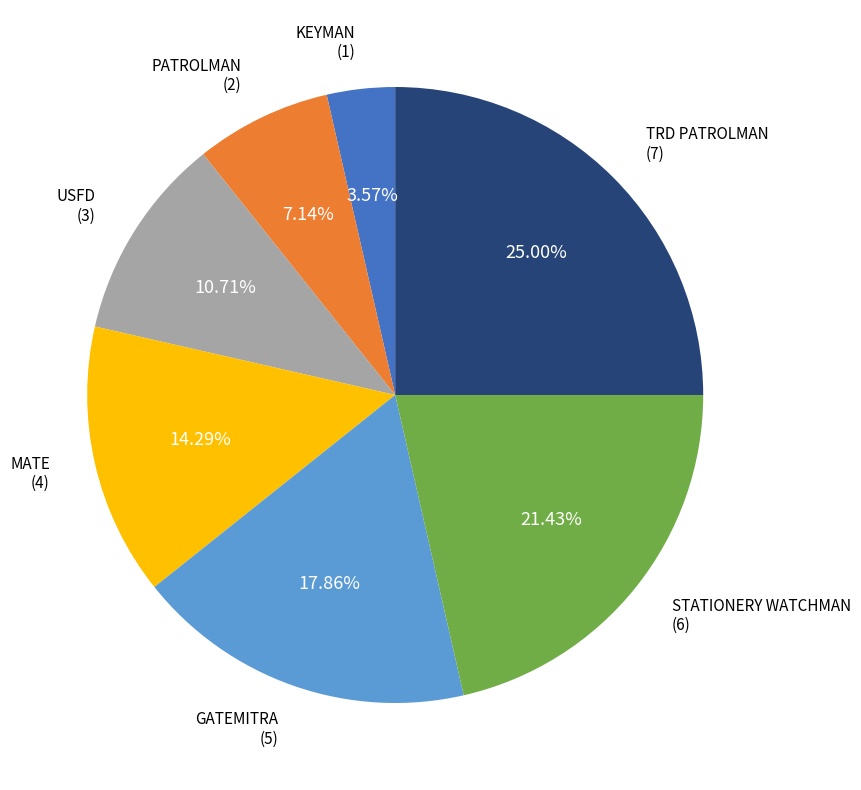

To the nearest percent, what is the combined percentage of USFD and STATIONERY WATCHMAN?

32%